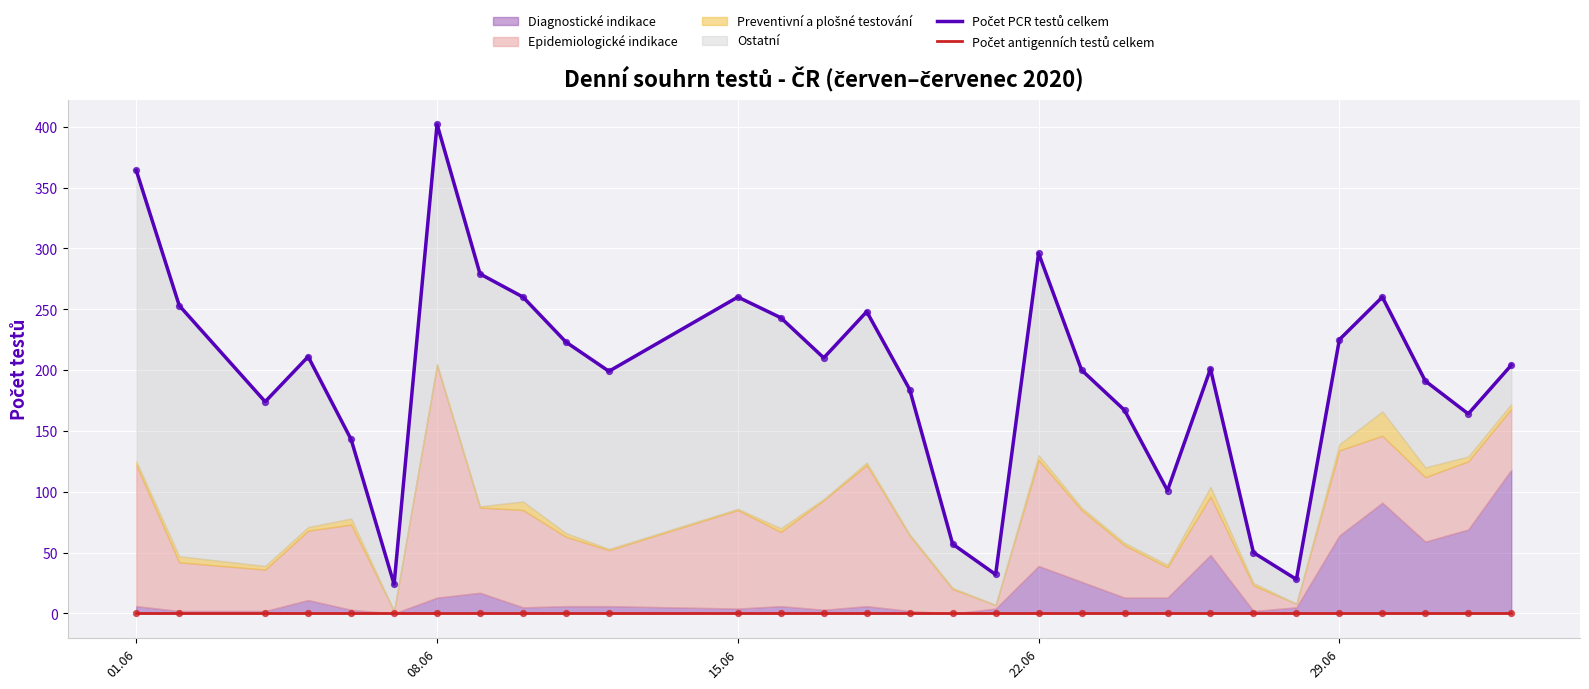

Which series contains the lowest Y value?

Počet antigenních testů celkem